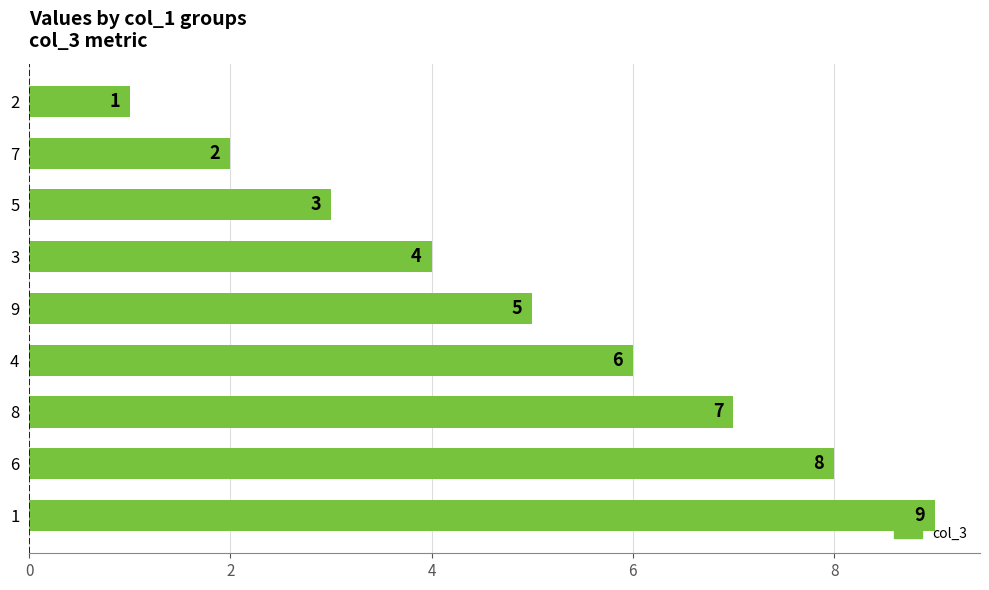

True or false: the data shows 5 at 5.

False